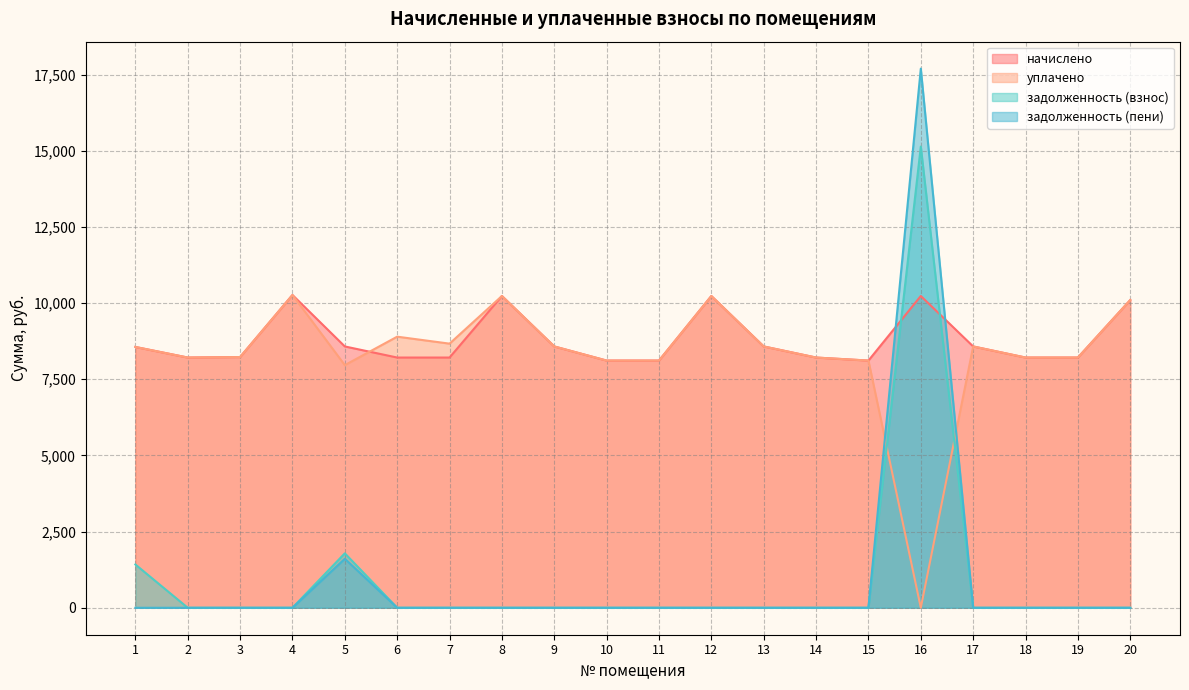

Which series changed the most between 19 and 20?

начислено